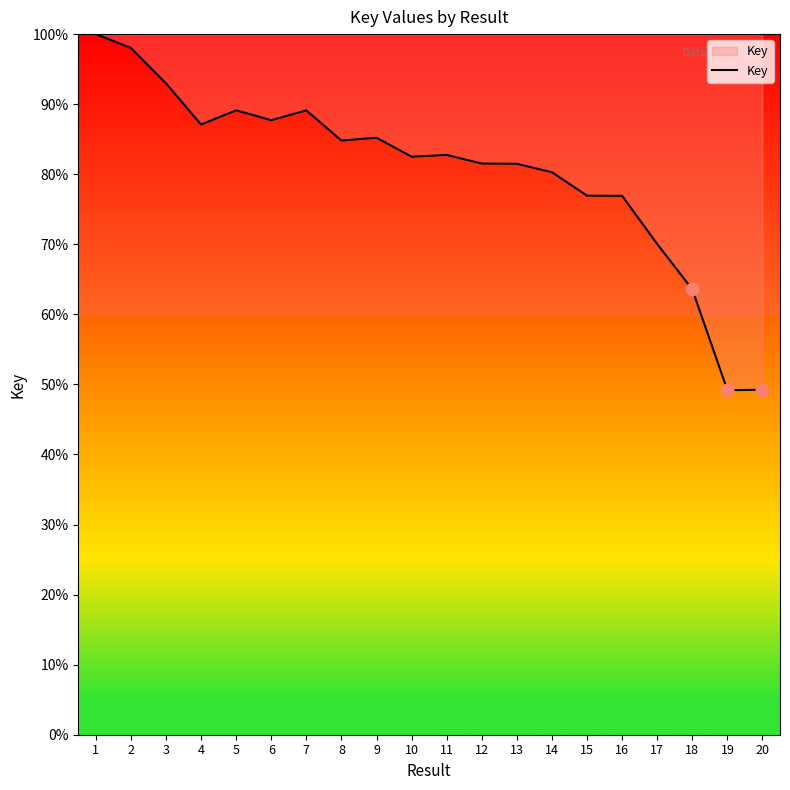

Which has a higher value, 7 or 6?

7